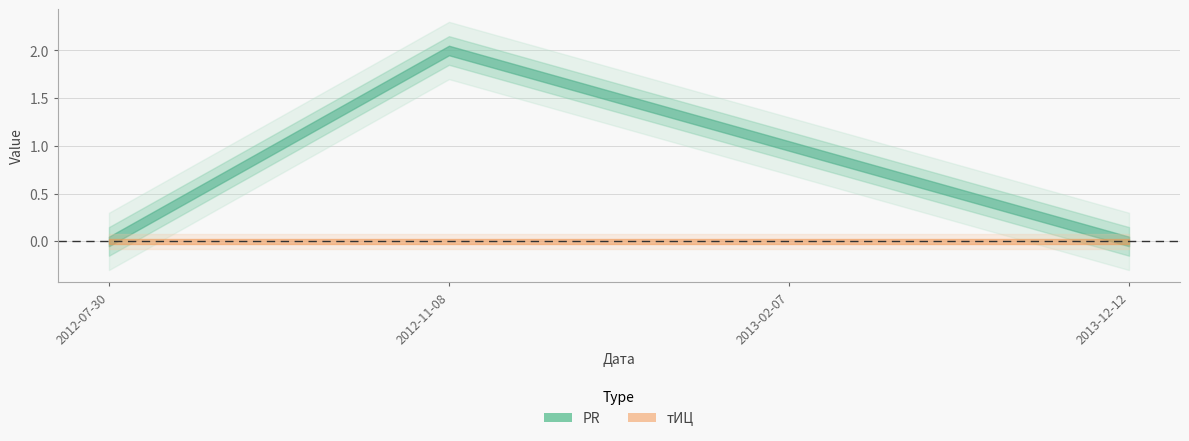

True or false: PR and тИЦ intersect in this chart.

False